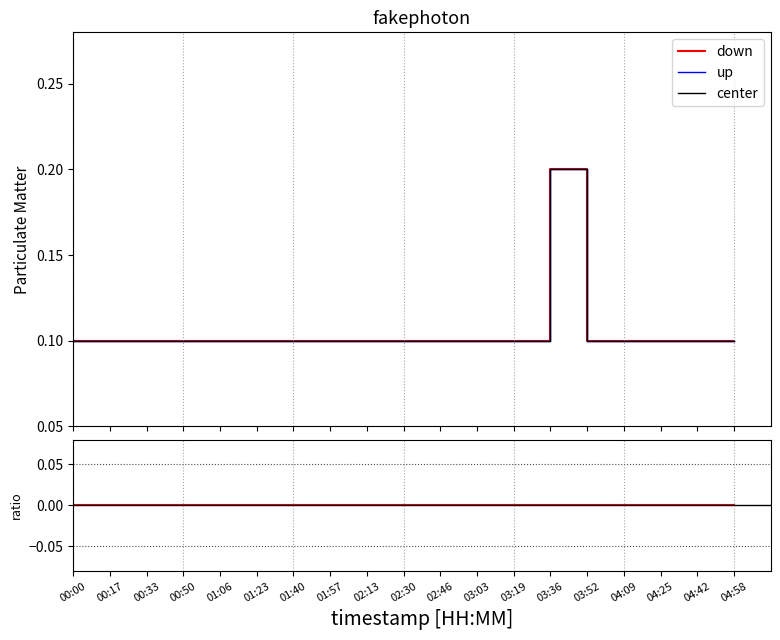

Where is P2 nearest to the value 0?

00:00